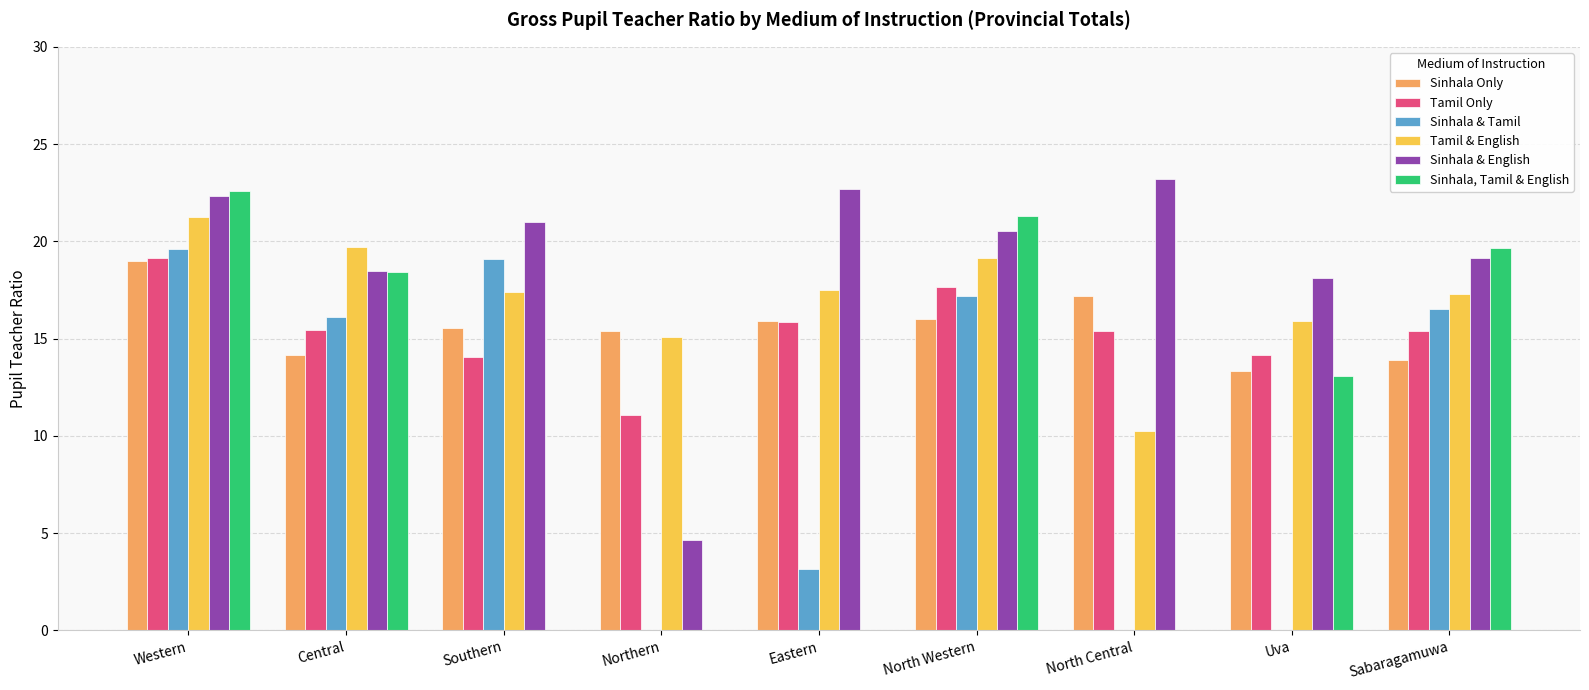

Is it true that Tamil & English equals 17.4 at Southern?

True